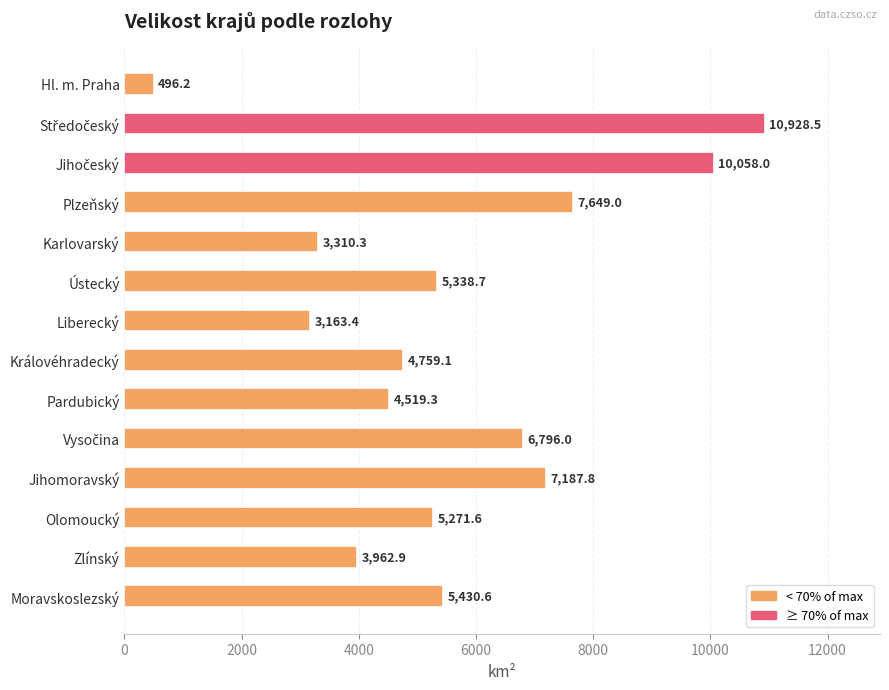

What is the label of the 11th bar from the top?

Jihomoravský